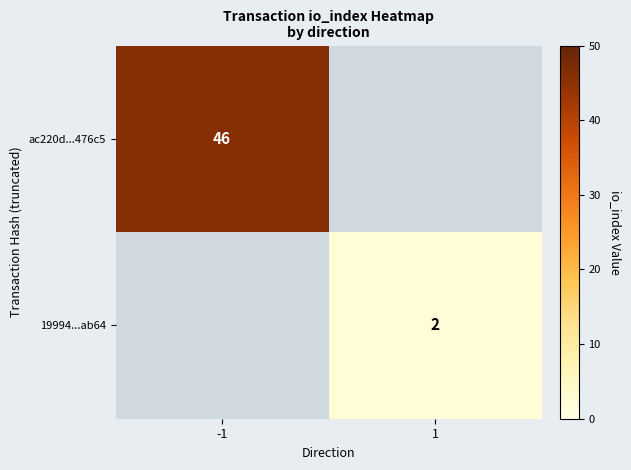

Is it true that 19994...ab64 equals 1 at 1?

False